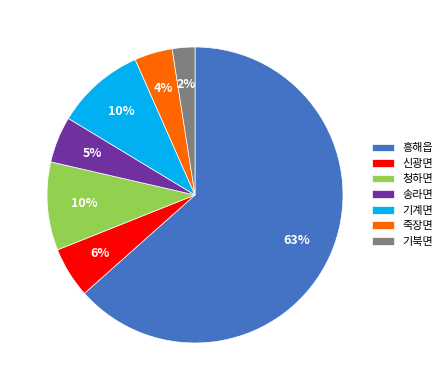

What is the majority slice?

흥해읍